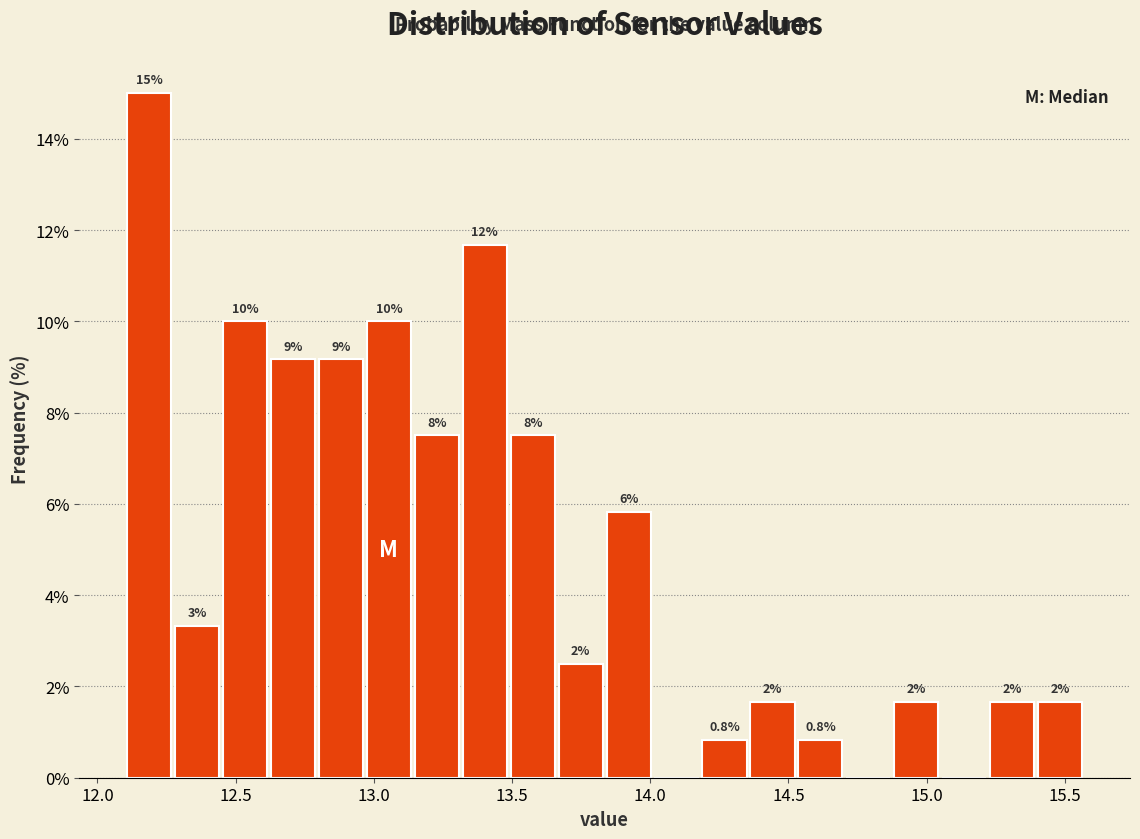

Around what value on the x-axis is the tallest bar? Give the approximate position of its centre, as read against the axis.

12.20